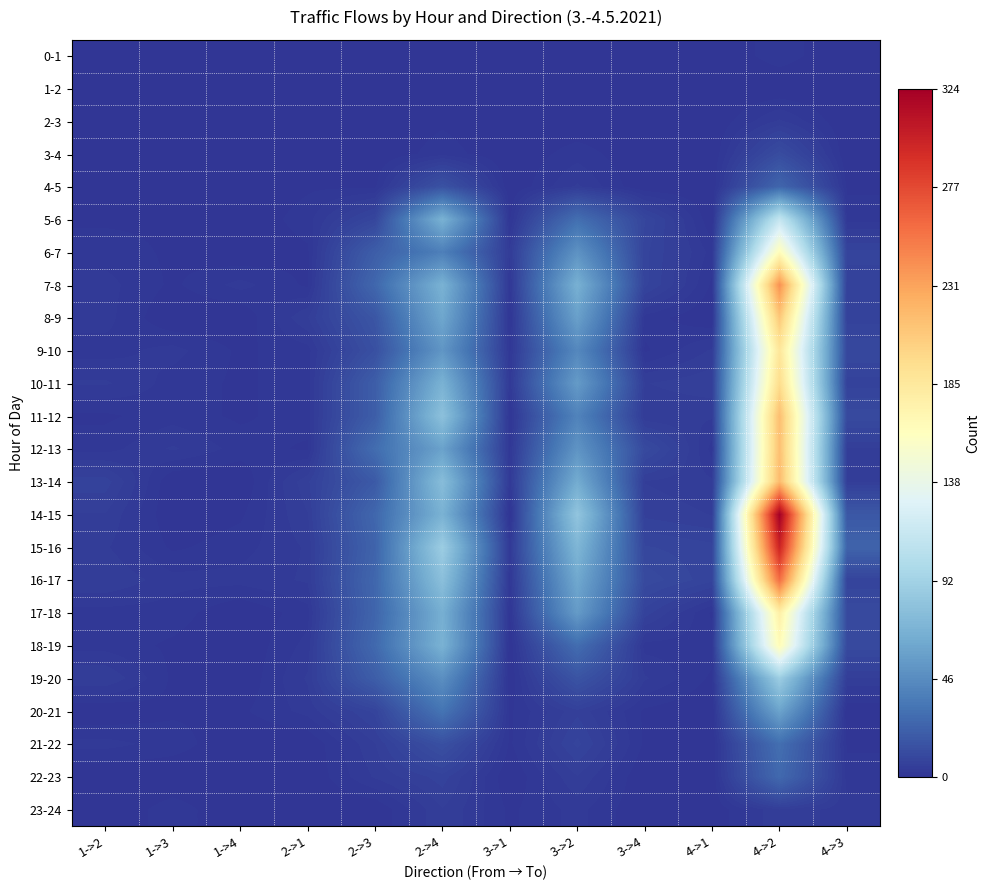

Count the number of categories in the chart.

12